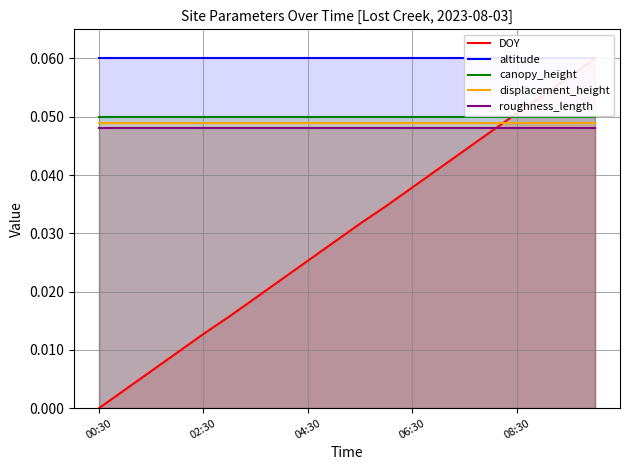

True or false: displacement_height and altitude cross at least once.

False